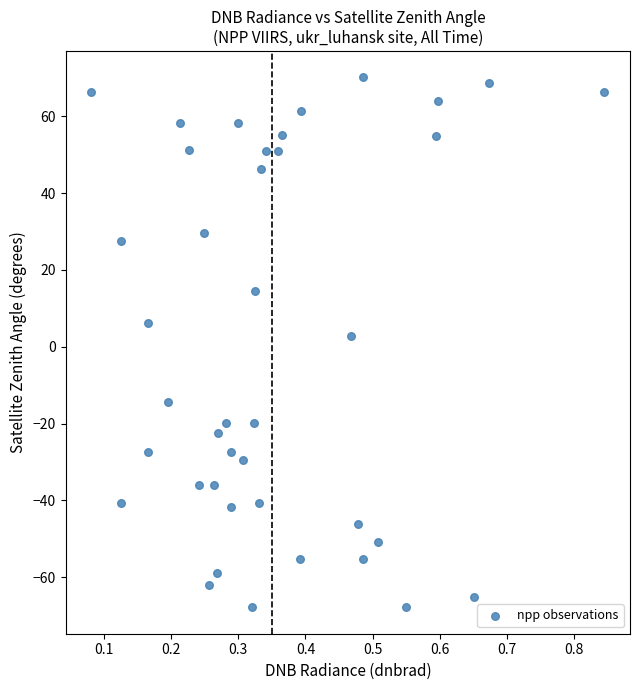

What is the range of Y values (max minus min)?

138.0